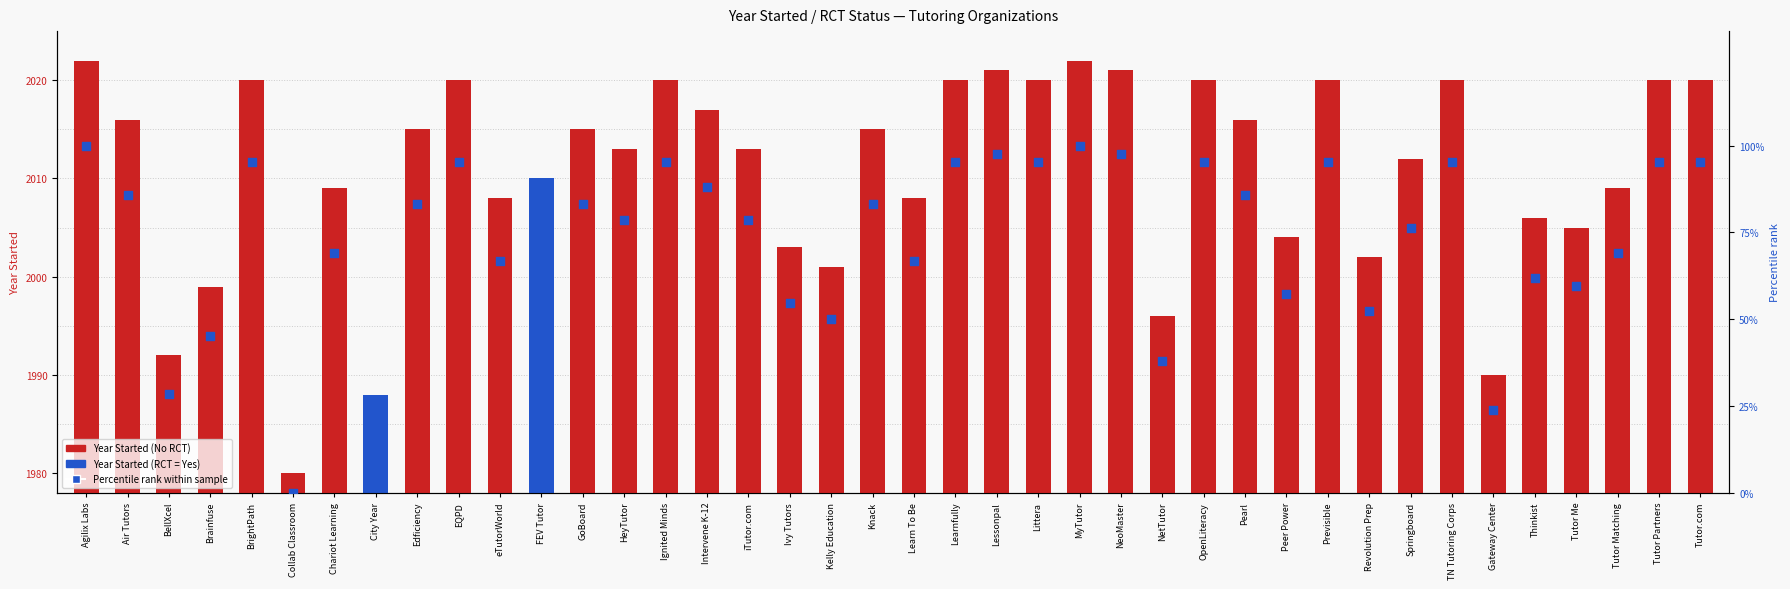

Which series reaches the minimum Y coordinate?

Percentile rank within sample